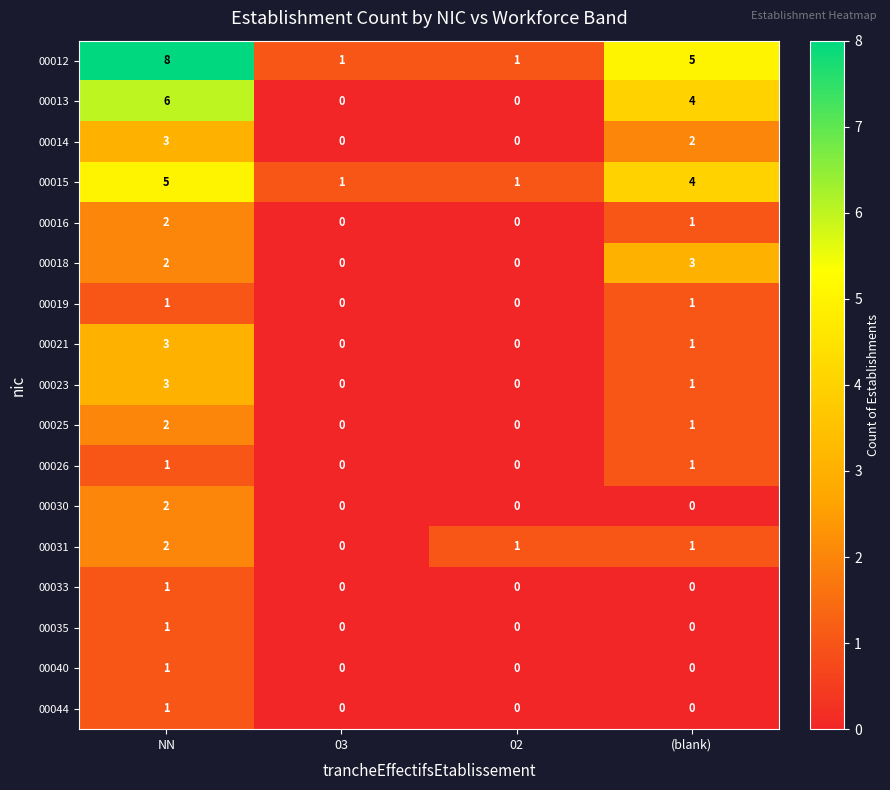

What is the difference between the maximum and minimum values in the 00014 series?

3